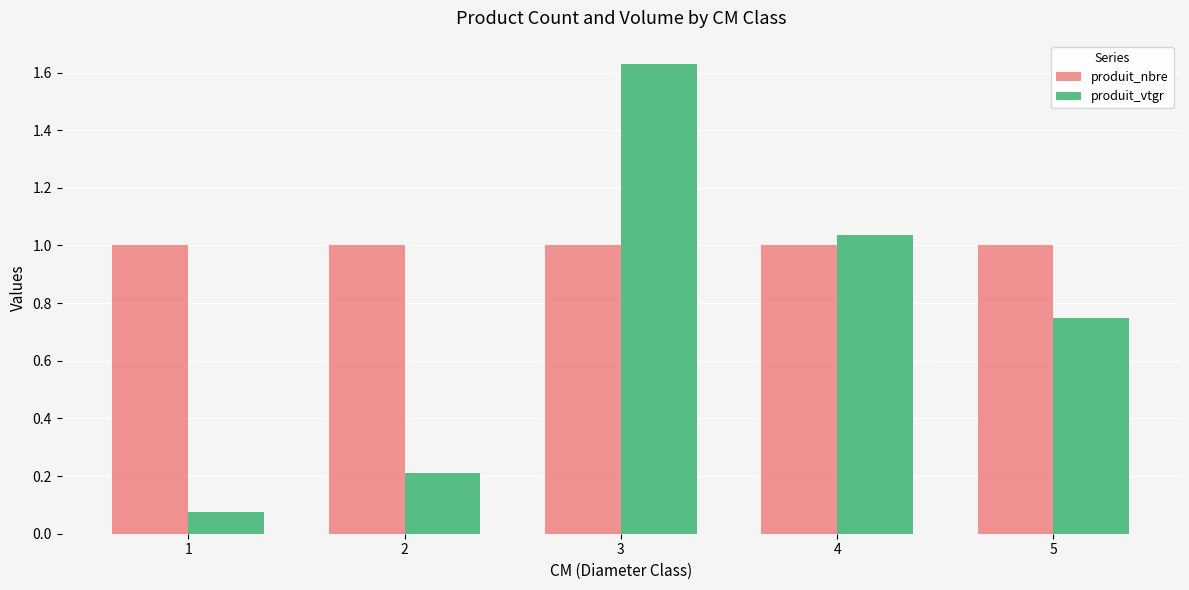

Which label corresponds to the largest value in the chart?

3